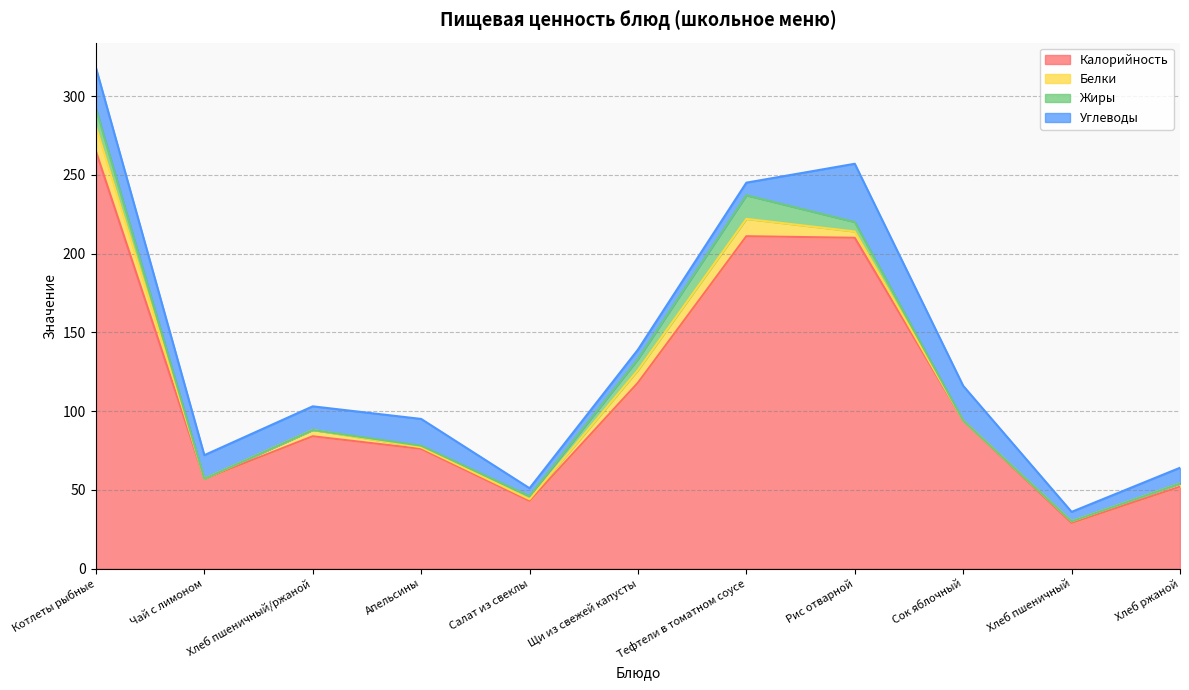

Where do Белки and Жиры first cross each other?

Салат из свеклы and Щи из свежей капусты